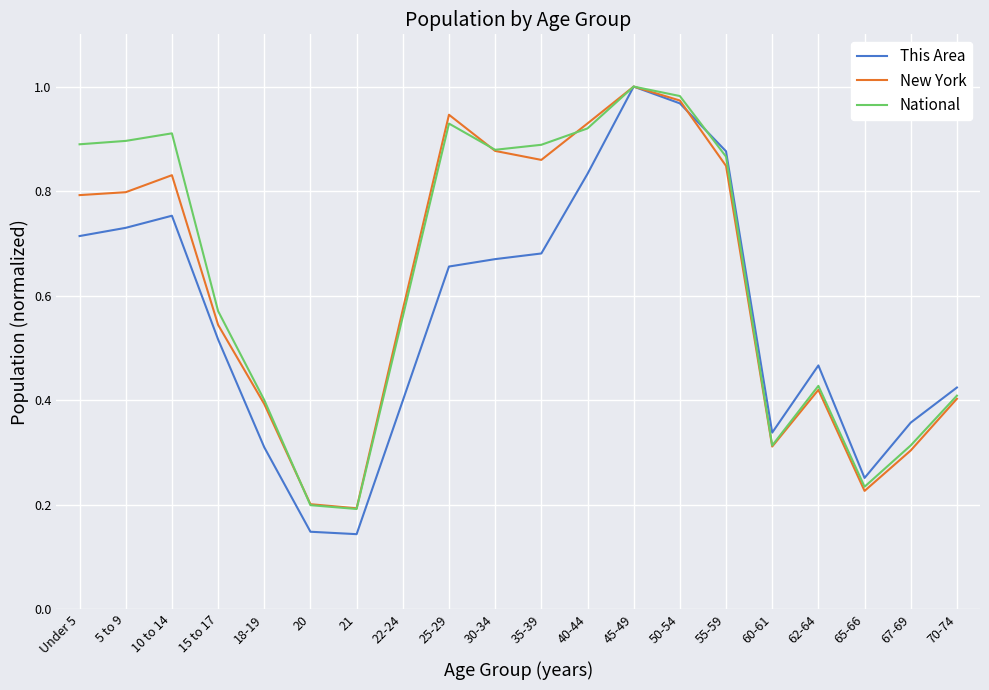

How many interior local peaks does the New York series have?

4